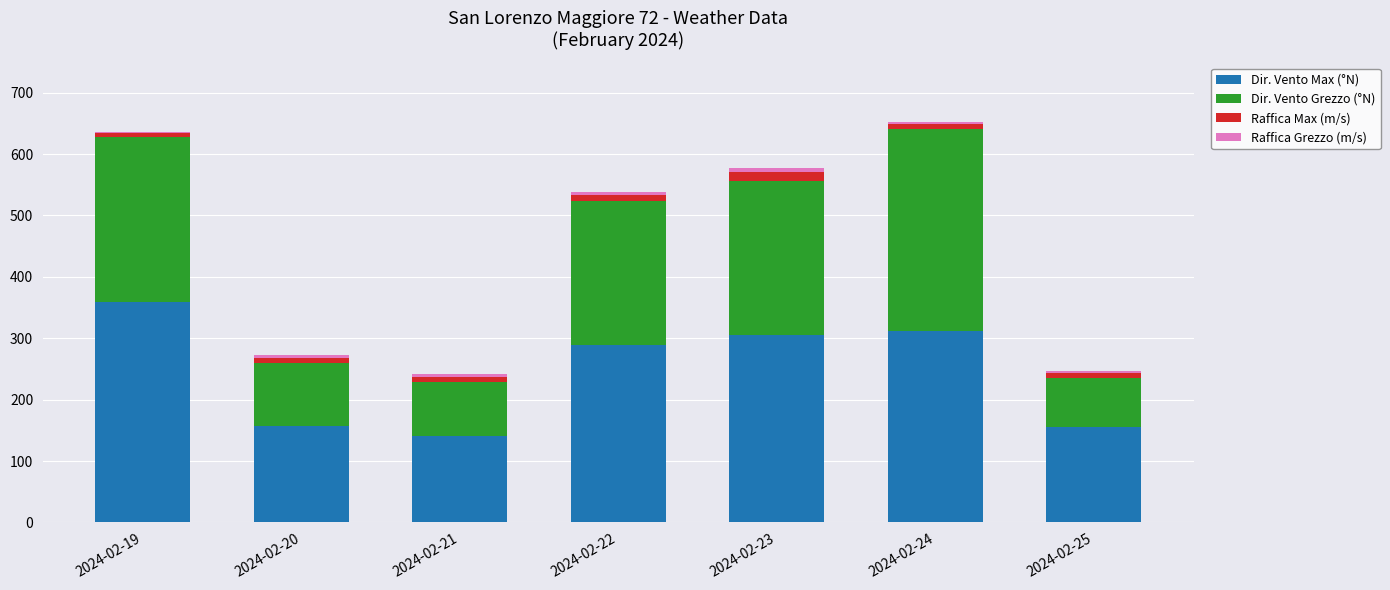

What is the highest value of the Dir. Vento Max (°N) series?

359.0